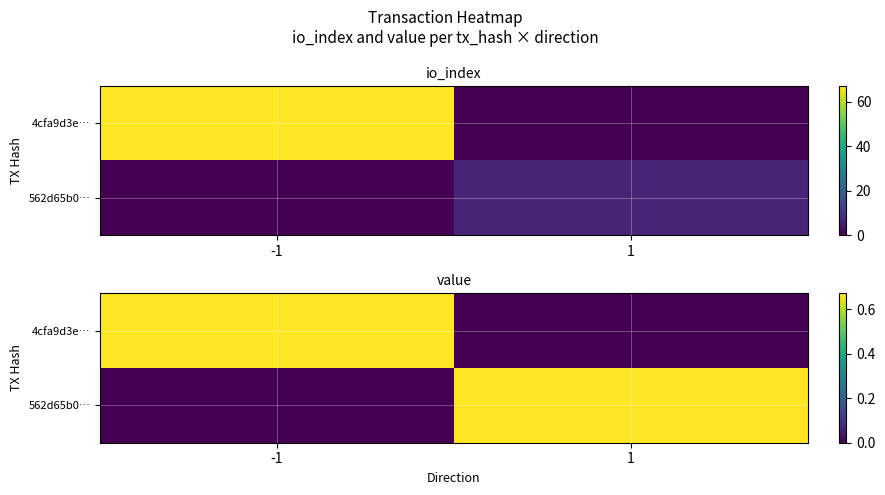

At how many categories does at least one series exceed 0?

2